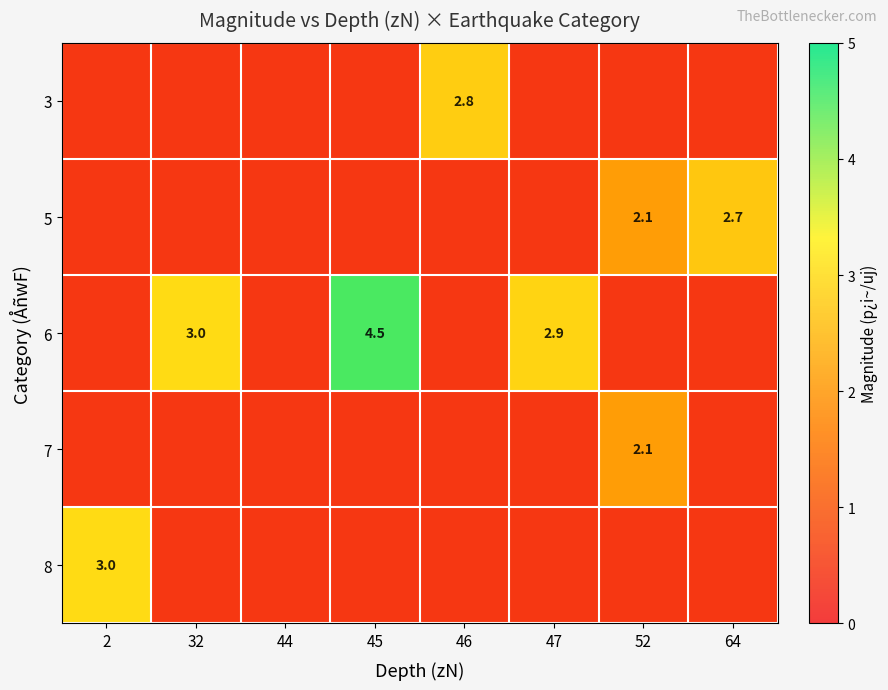

What is the minimum value for 8?

0.5